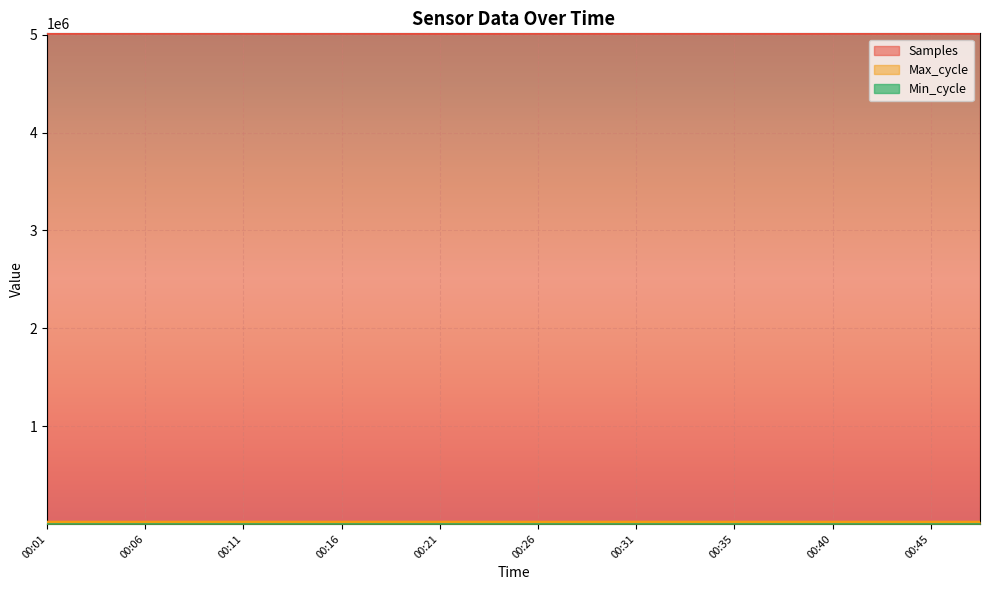

The value of Samples at 00:01 is 5012398. True or false?

True